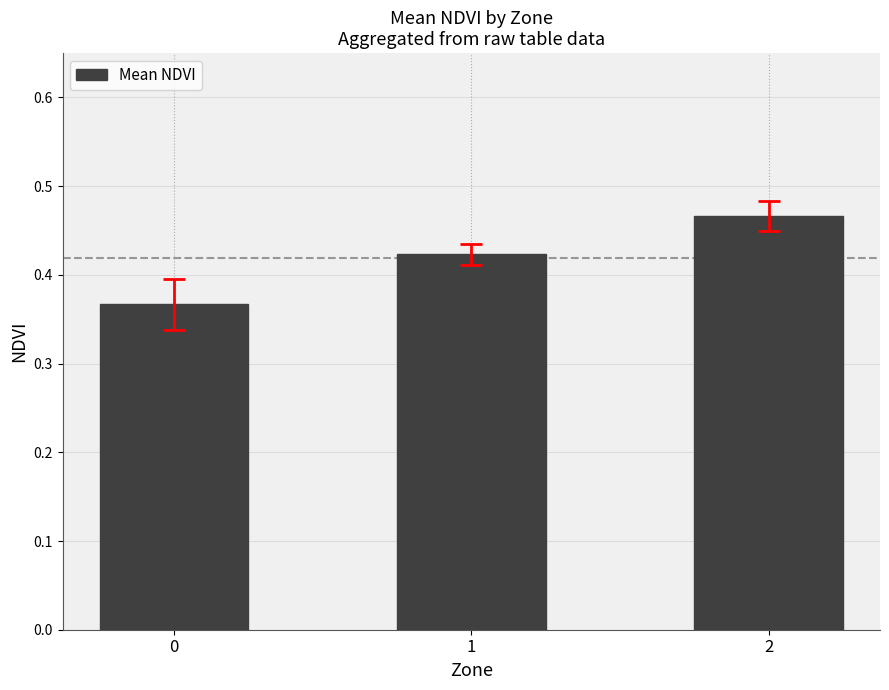

What is the change in value from 0 to 2?

+0.1